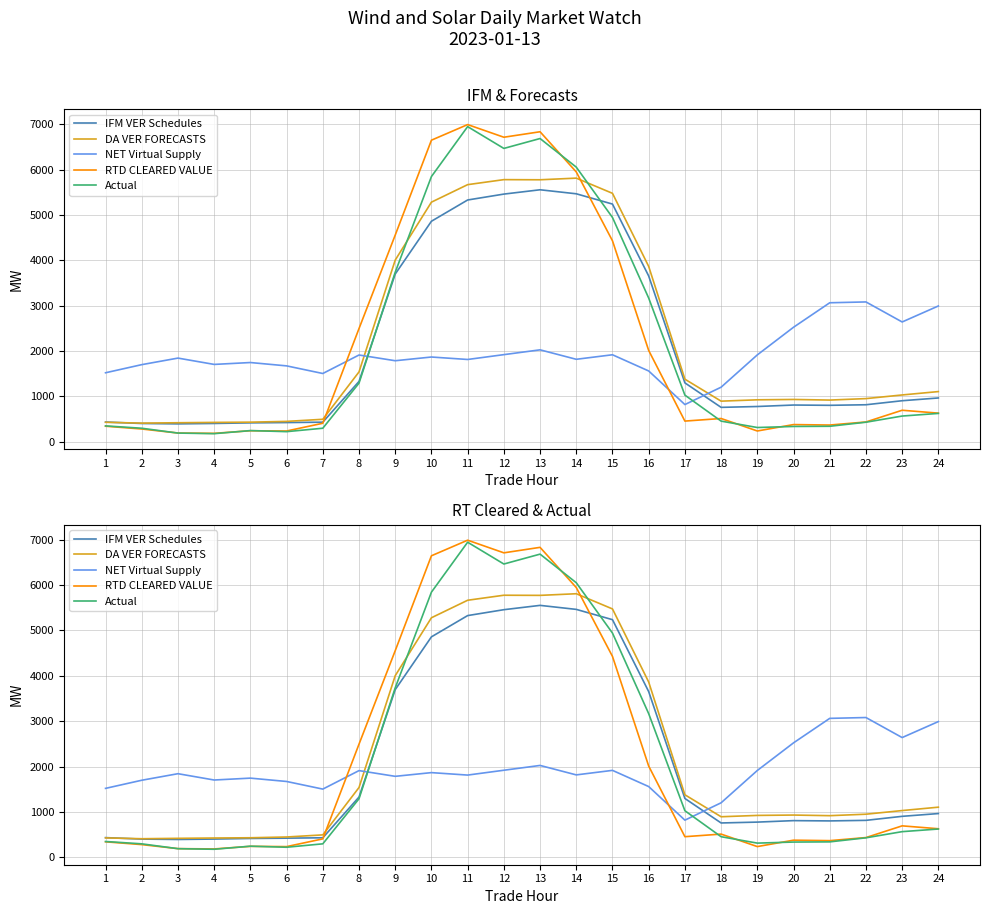

Rank the series at 18 from highest to lowest value.

NET Virtual Supply, DA VER FORECASTS, IFM VER Schedules, RTD CLEARED VALUE, Actual